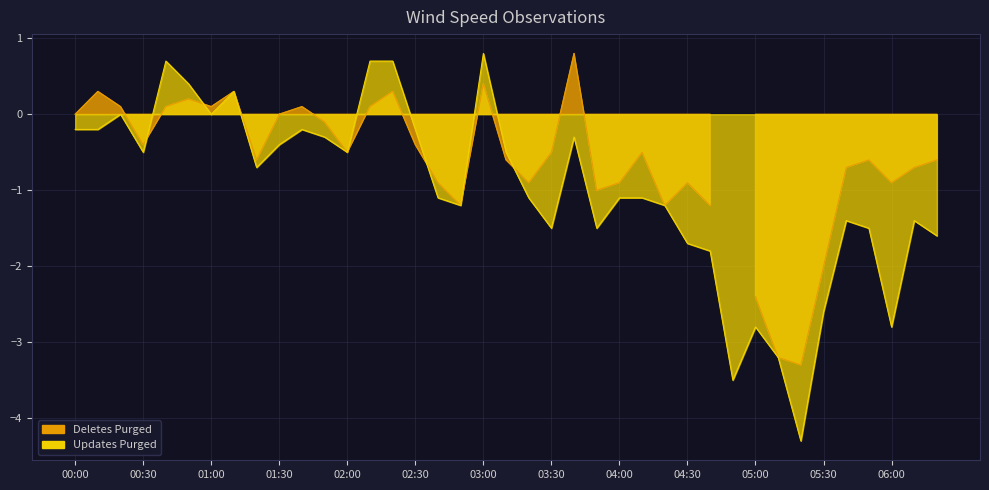

How many values are below -1?

20